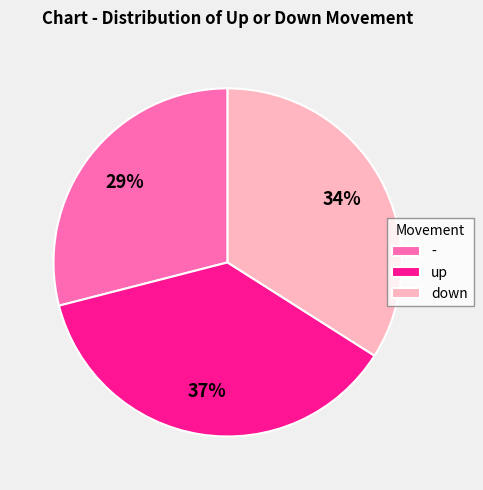

Combined, do up and - account for over 50%?

Yes